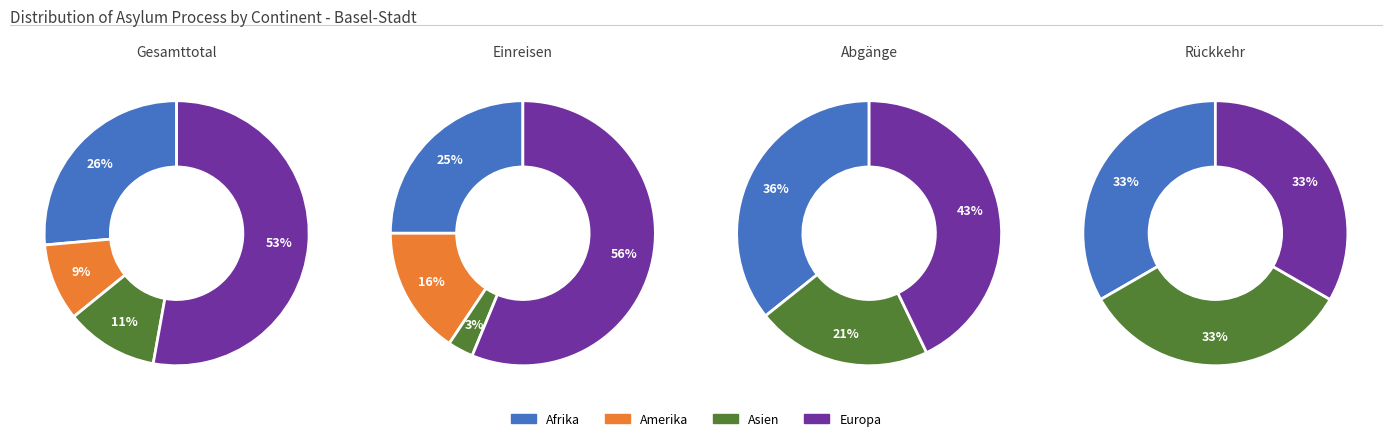

True or false: Europa accounts for 7% of the total.

False